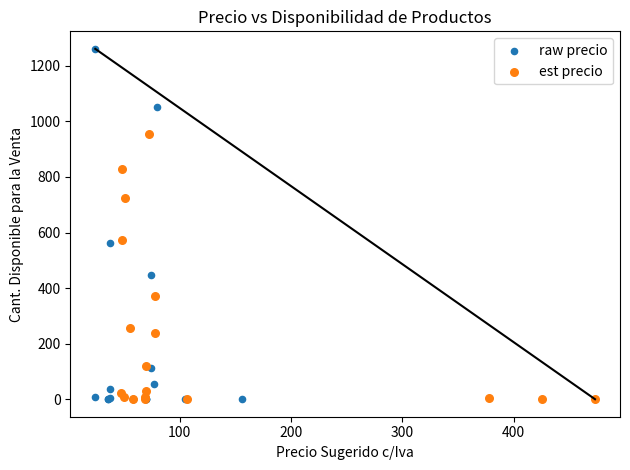

Which series reaches the maximum Y coordinate?

raw precio